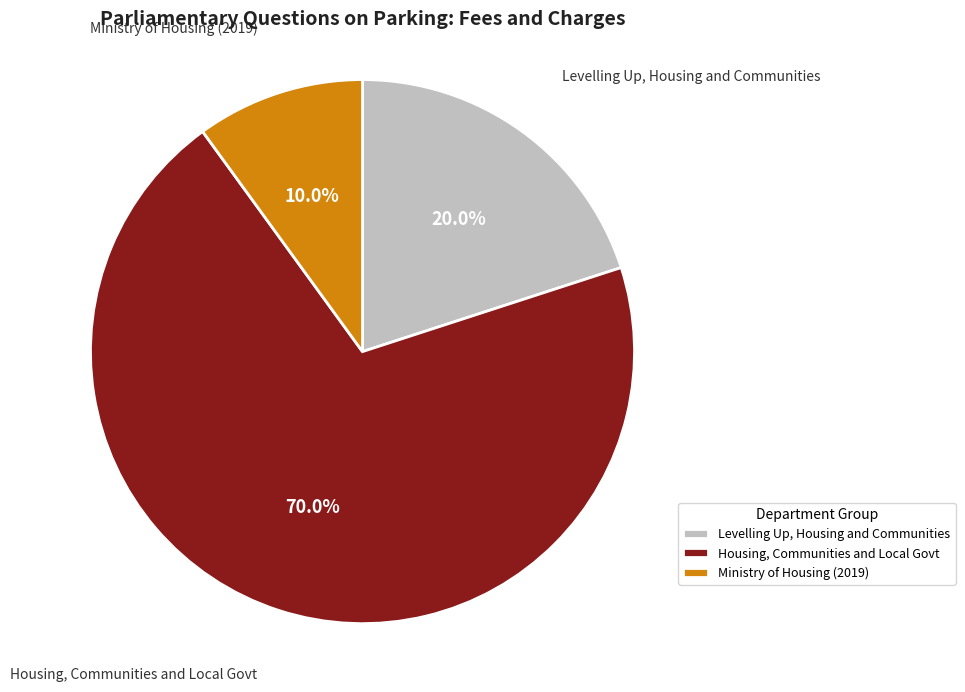

Do Housing, Communities and Local Govt and Levelling Up, Housing and Communities together represent more than half of the pie?

Yes